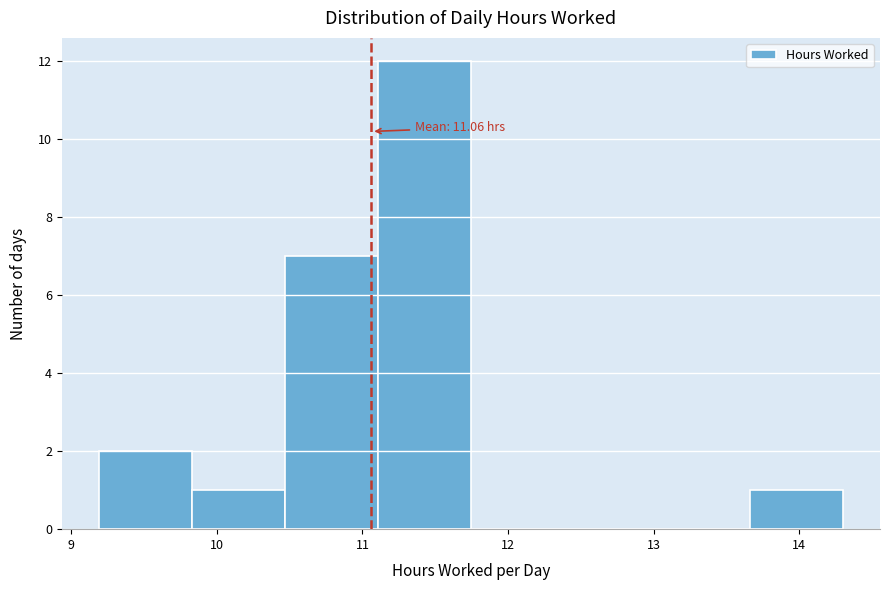

Which range on the x-axis has the tallest bar?

11.1 to 11.7